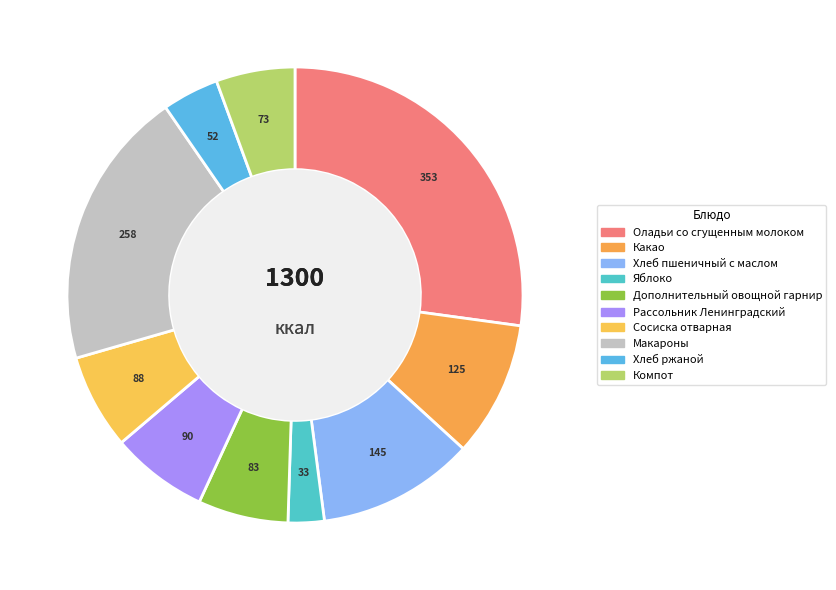

The Яблоко slice represents 10% of the pie. True or false?

False